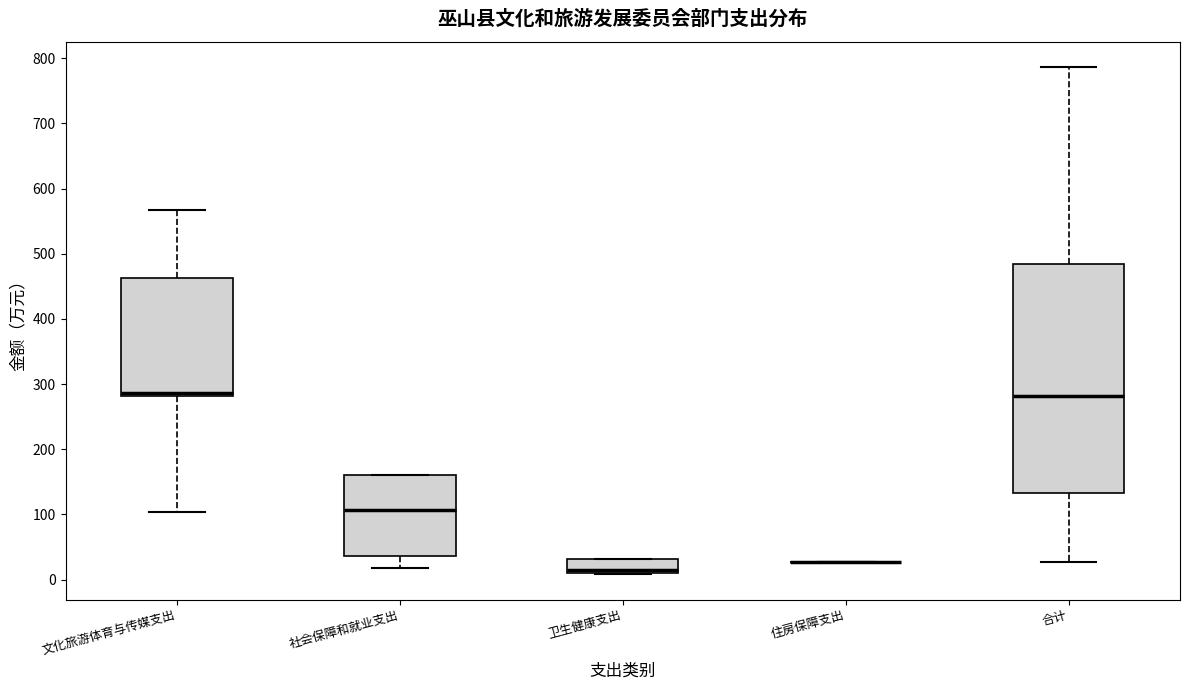

Reading left to right, read every box against the y-axis: the position of its median line, the range the box covers, and the ends of its whiskers. The values are not printed on the chart, so give them approximately, as read against the axis.

文化旅游体育与传媒支出: median 290, box 280 to 460, whiskers 100 to 570
社会保障和就业支出: median 110, box 40 to 160, whiskers 20 to 160
卫生健康支出: median 10 (just above the box's lower edge), box 10 to 30, whiskers 10 to 30
住房保障支出: box collapsed to a line at 30, whiskers 30 to 30
合计: median 280, box 130 to 480, whiskers 30 to 790